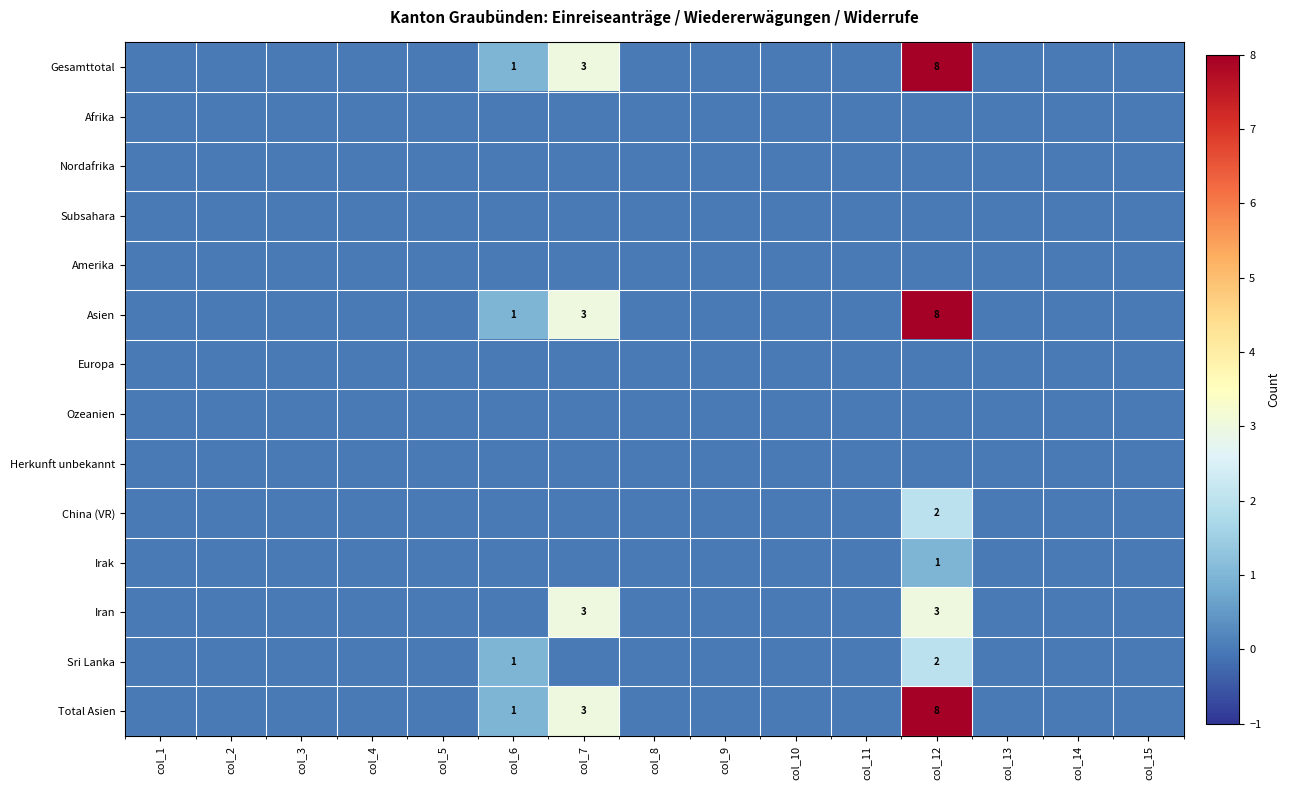

List the series in order of their peak value, lowest first.

Afrika, Nordafrika, Subsahara, Amerika, Europa, Ozeanien, Herkunft unbekannt, Irak, China (VR), Sri Lanka, Iran, Gesamttotal, Asien, Total Asien